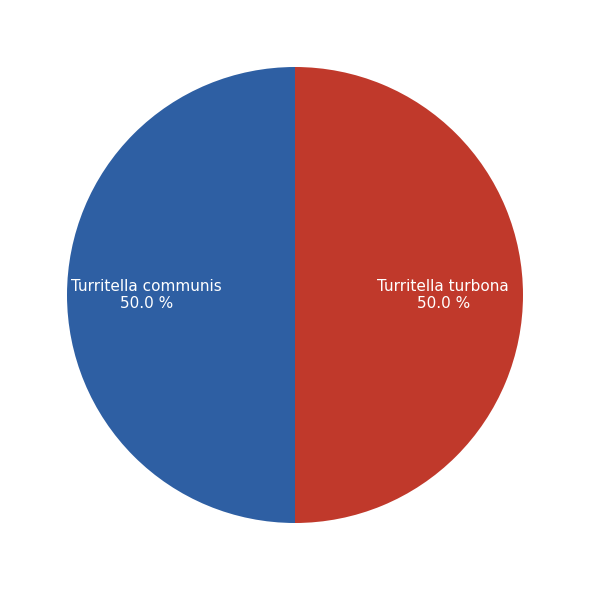

Is the sum of Turritella communis and Turritella turbona greater than half?

Yes